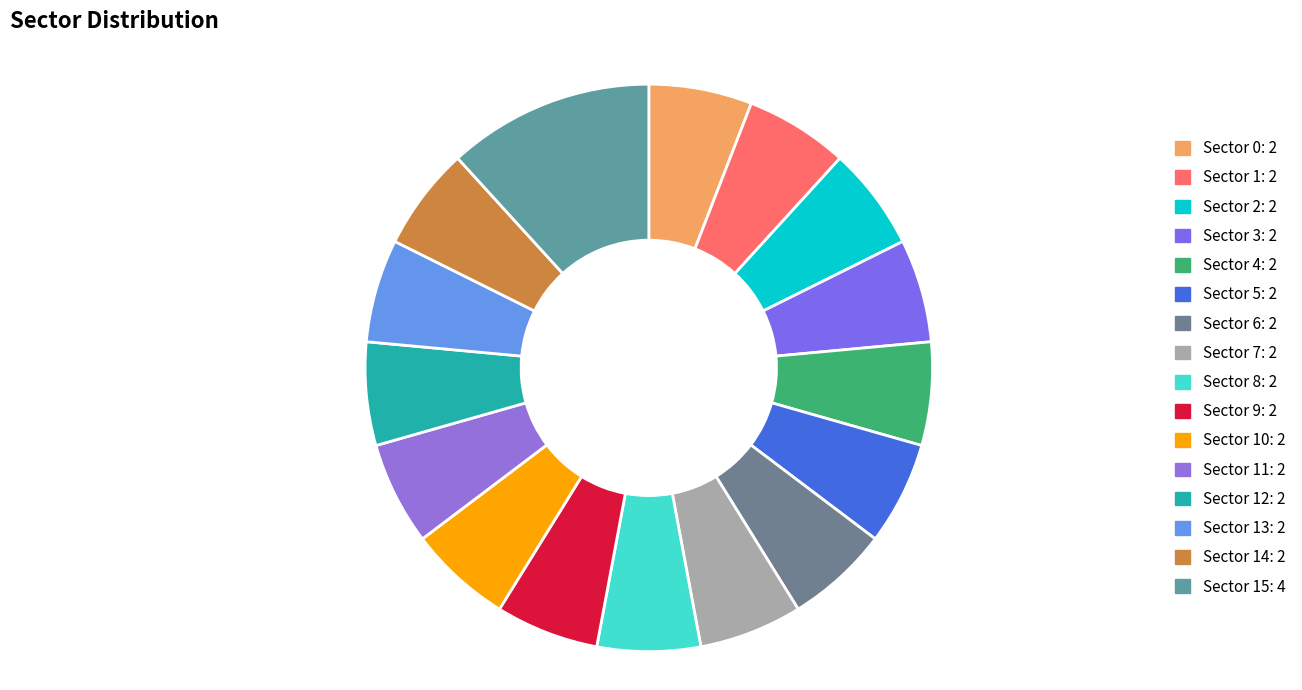

How many segments does this pie chart have?

16